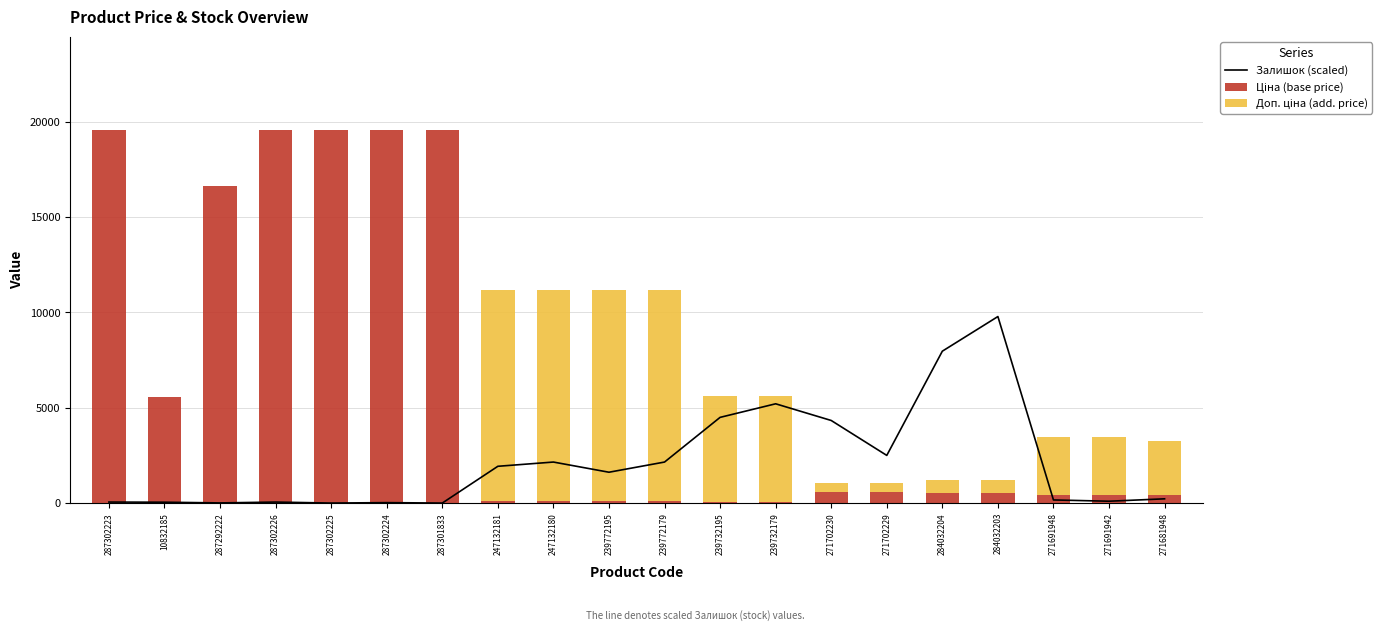

Rank the series by their average value, from lowest to highest.

Залишок (scaled), Доп. ціна (add. price), Ціна (base price)